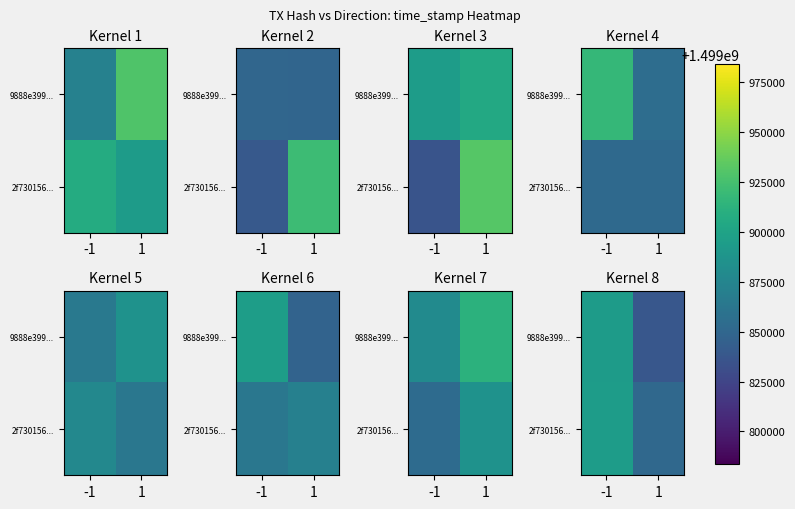

Is the value of 9888e399... at -1 greater than the value of 2f730156... at -1?

No